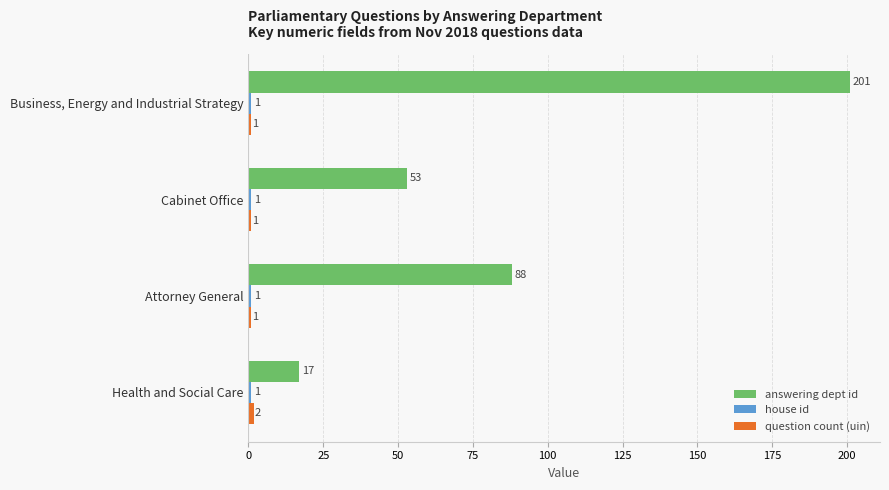

At which category is the sum across all series the highest?

Business, Energy and Industrial Strategy